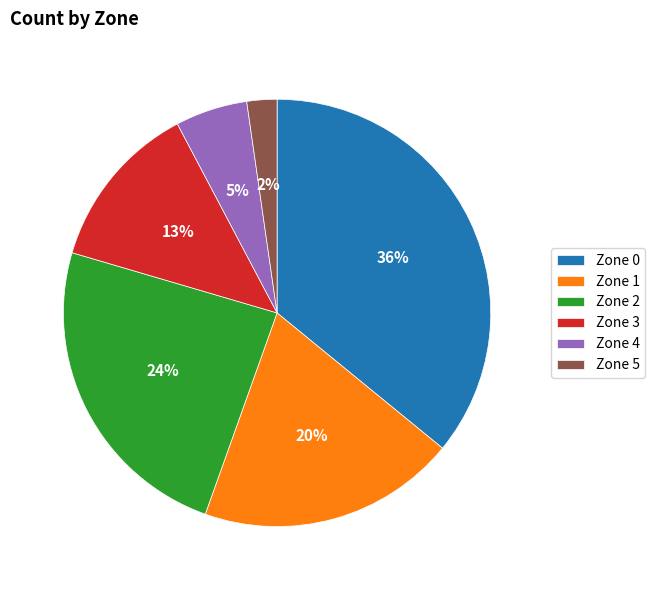

Combined, do Zone 1 and Zone 5 account for over 50%?

No